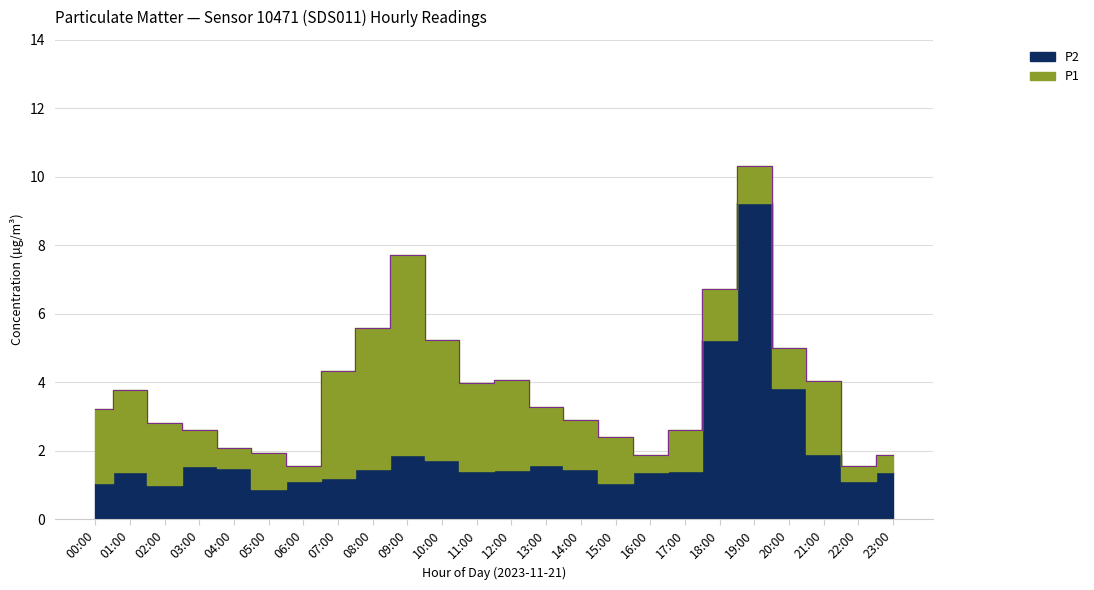

Approximately how many times larger is the value at 21:00 compared to 07:00?

0.9